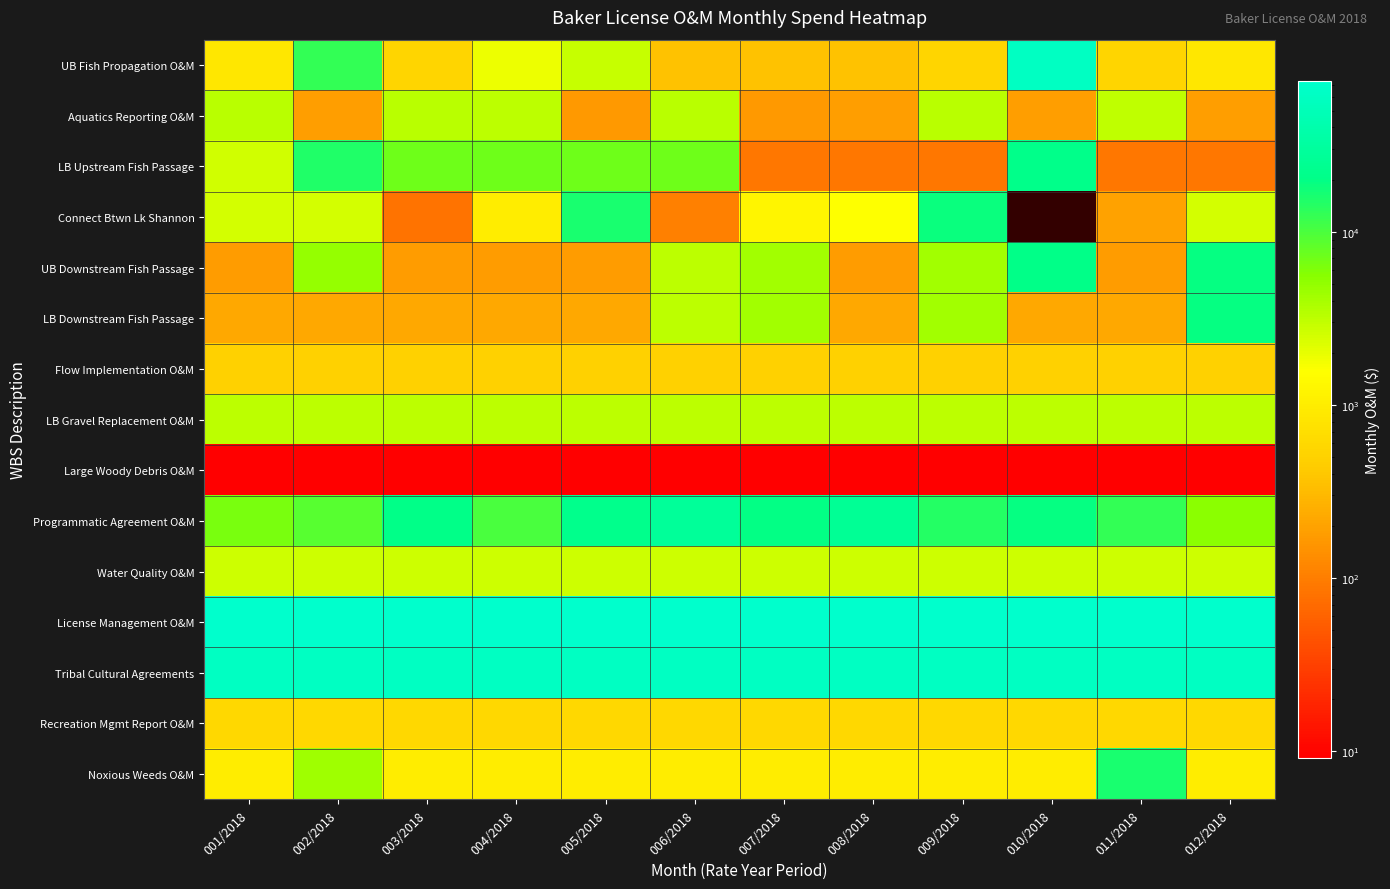

The value of Recreation Mgmt Report O&M at 009/2018 is 591.7. True or false?

True